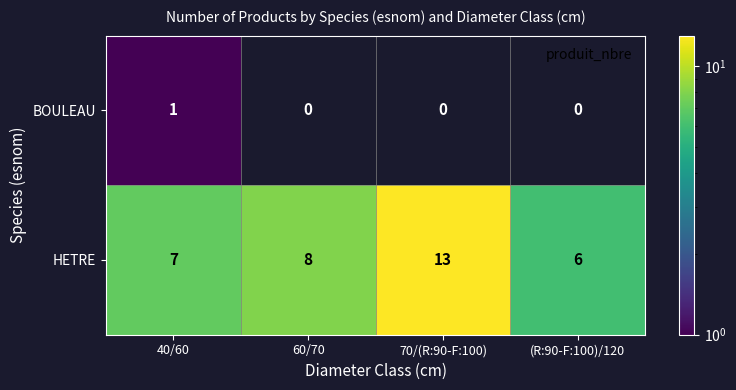

Which series changed the most between 40/60 and (R:90-F:100)/120?

HETRE